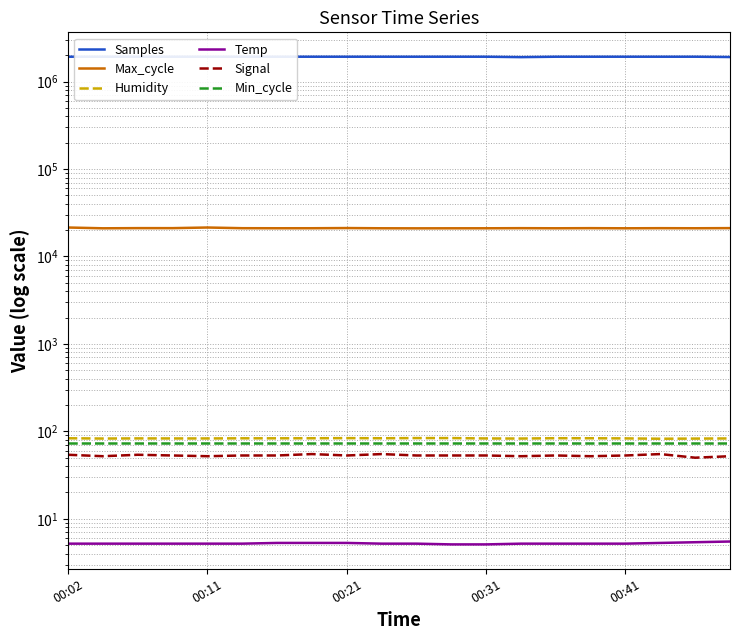

Which series has the largest range (max minus min)?

Samples